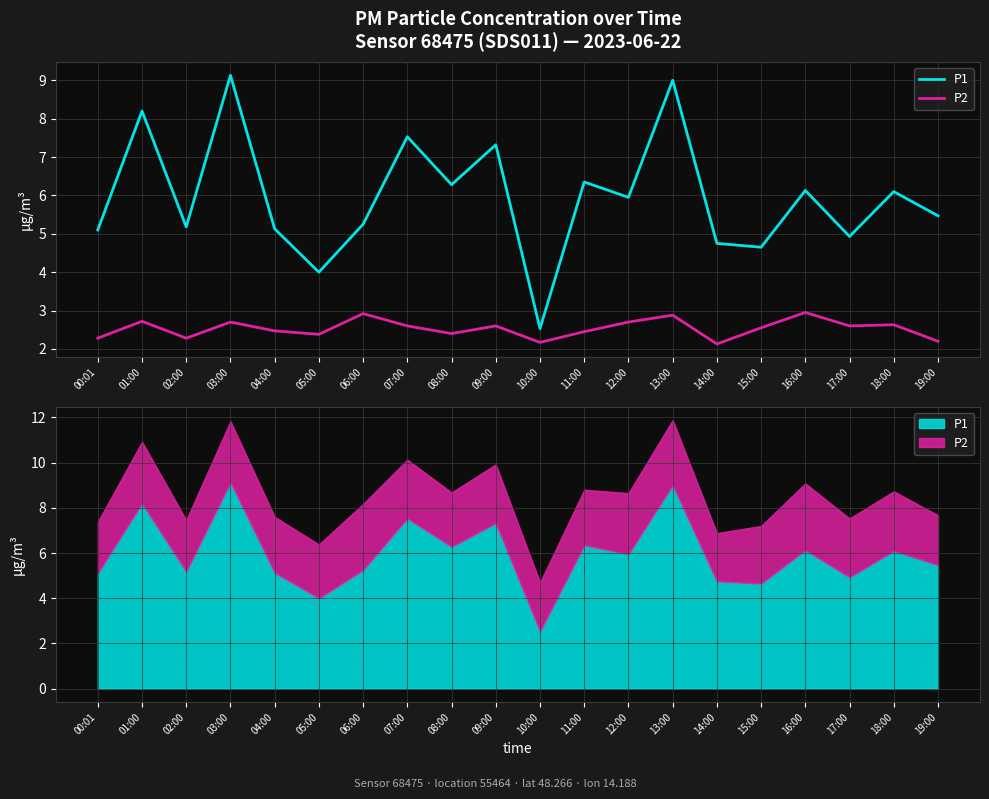

What is the difference between the highest and lowest values at 02:00?

2.9